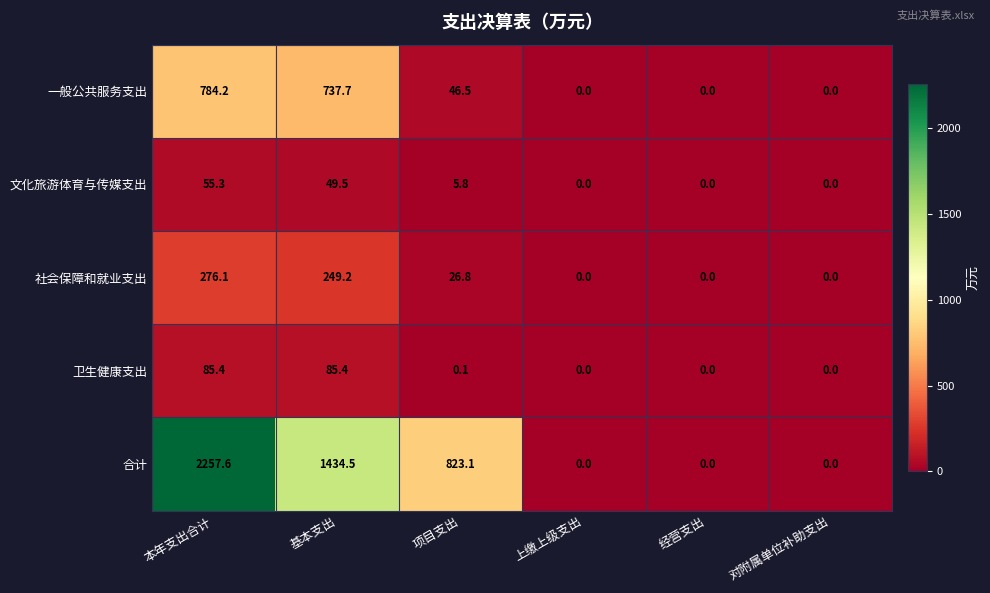

The value of 合计 at 对附属单位补助支出 is -1104.5. True or false?

False